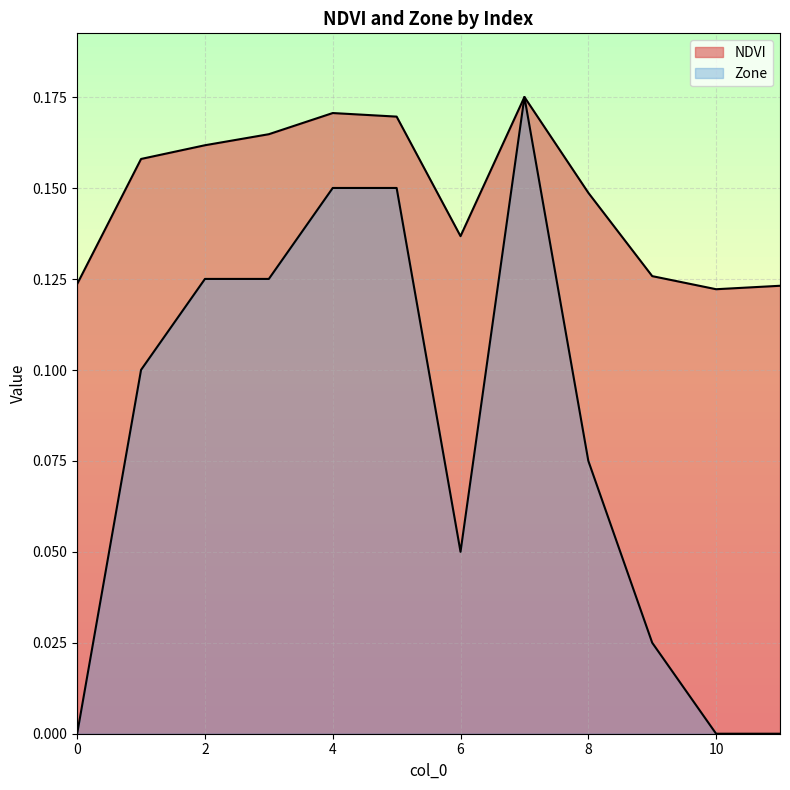

What is the difference between the maximum and minimum values in the Zone series?

0.2